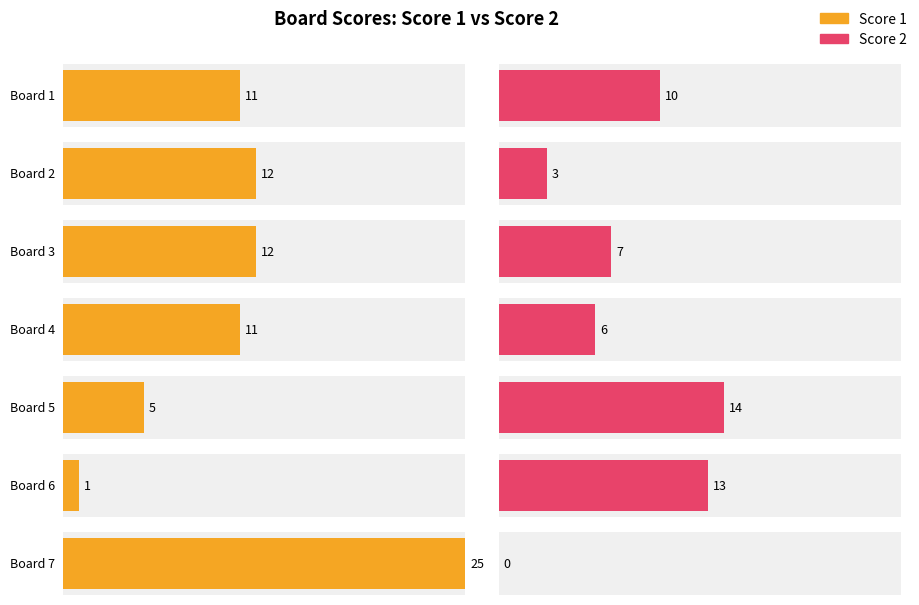

Reading left to right, transcribe all the data shown in this chart.

Score 1: 1=11	2=12	3=12	4=11	5=5	6=1	7=25
Score 2: 1=10	2=3	3=7	4=6	5=14	6=13	7=0